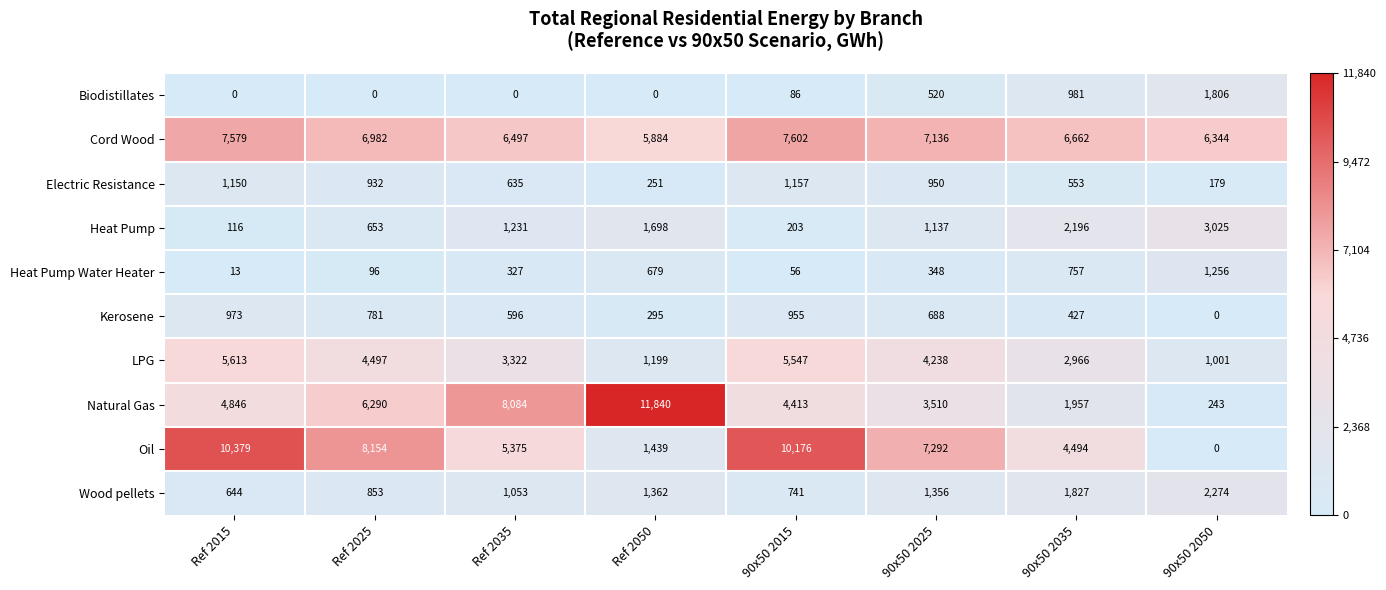

True or false: Natural Gas has a value of 11840 at Ref 2050.

True